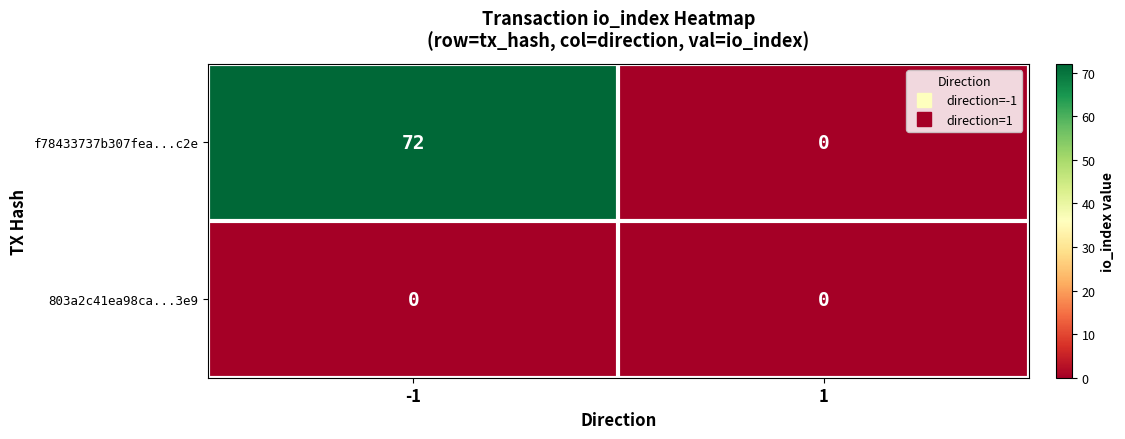

List the series in order of their overall mean, lowest first.

803a2c41ea98ca...3e9, f78433737b307fea...c2e